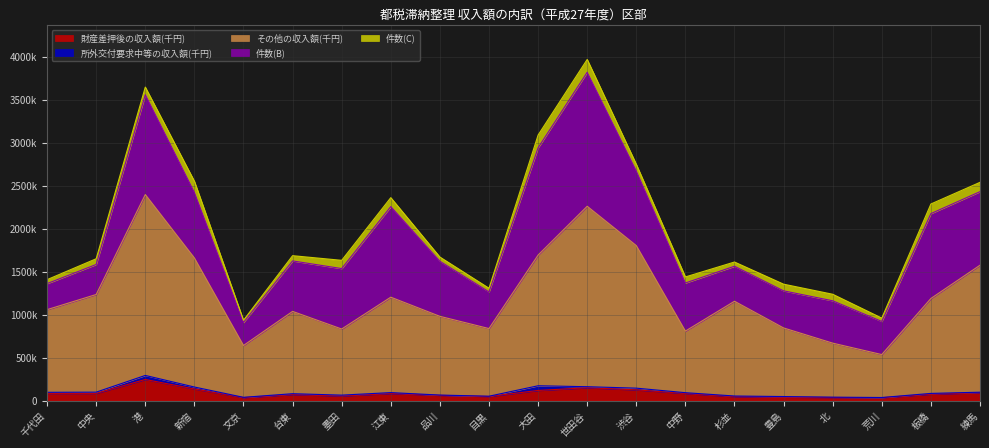

What is the label of the 20th point from the left?

練馬